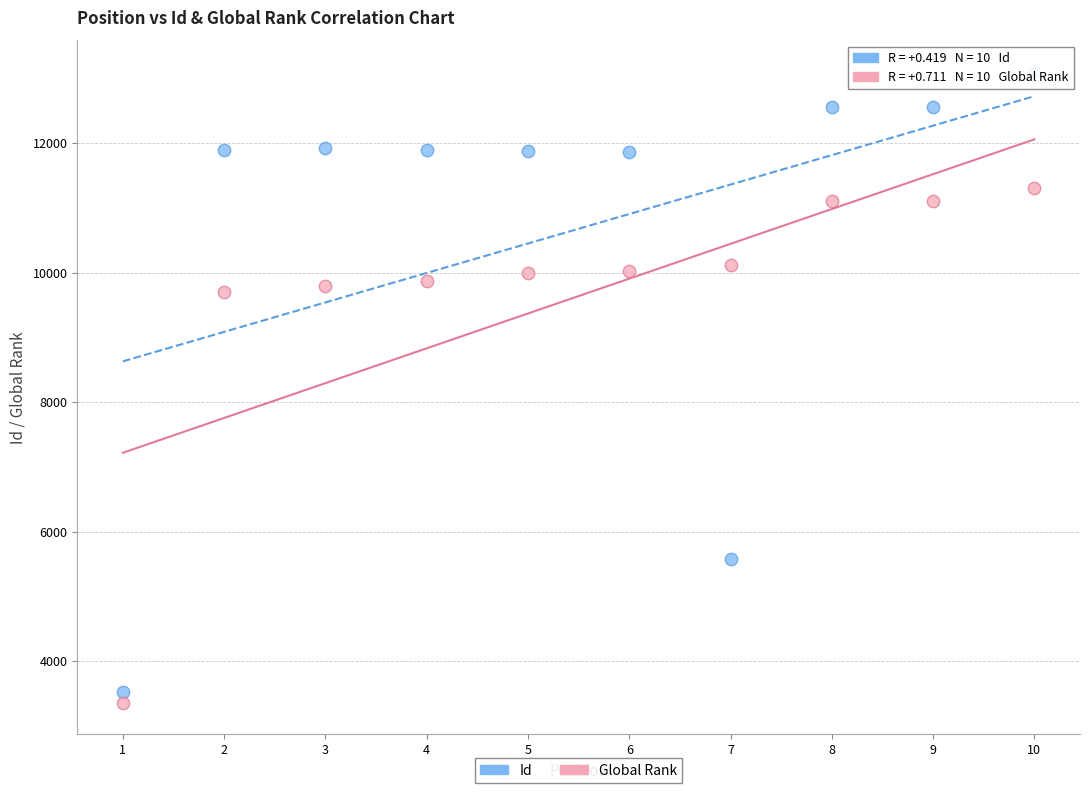

In the Global Rank series, what Y value is closest to 7331?

9698